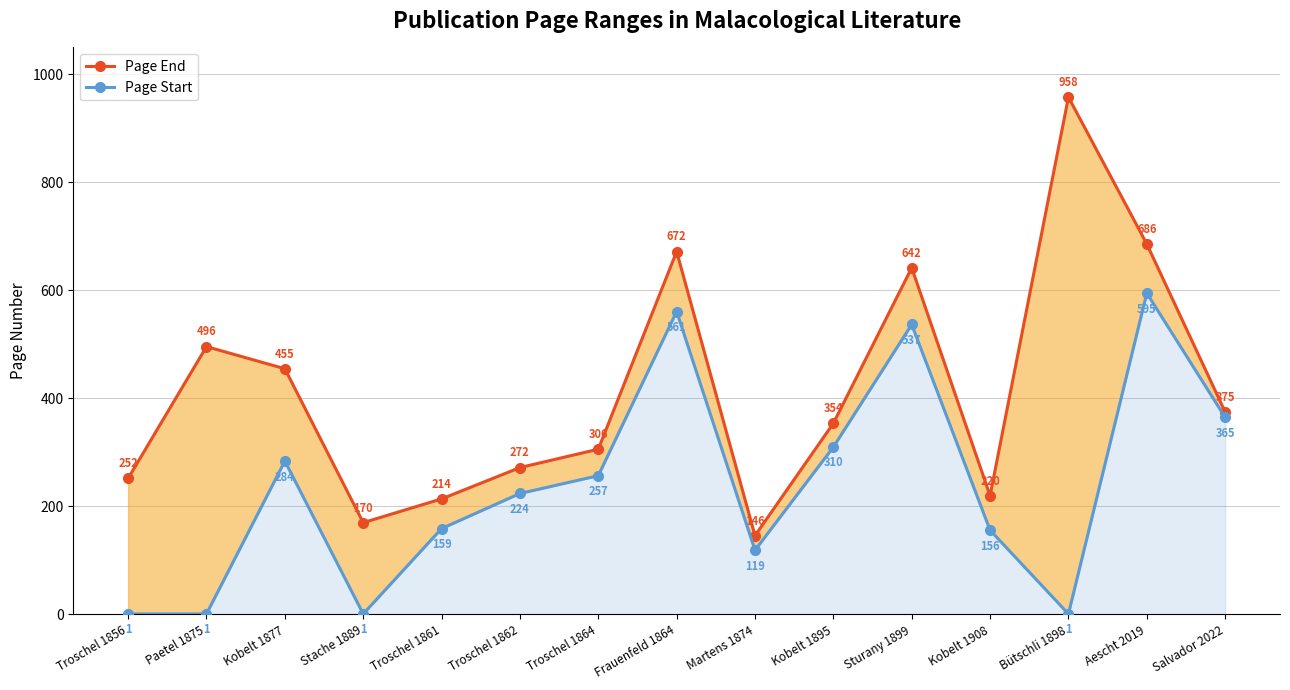

List the series in order of their overall mean, lowest first.

Page Start, Page End